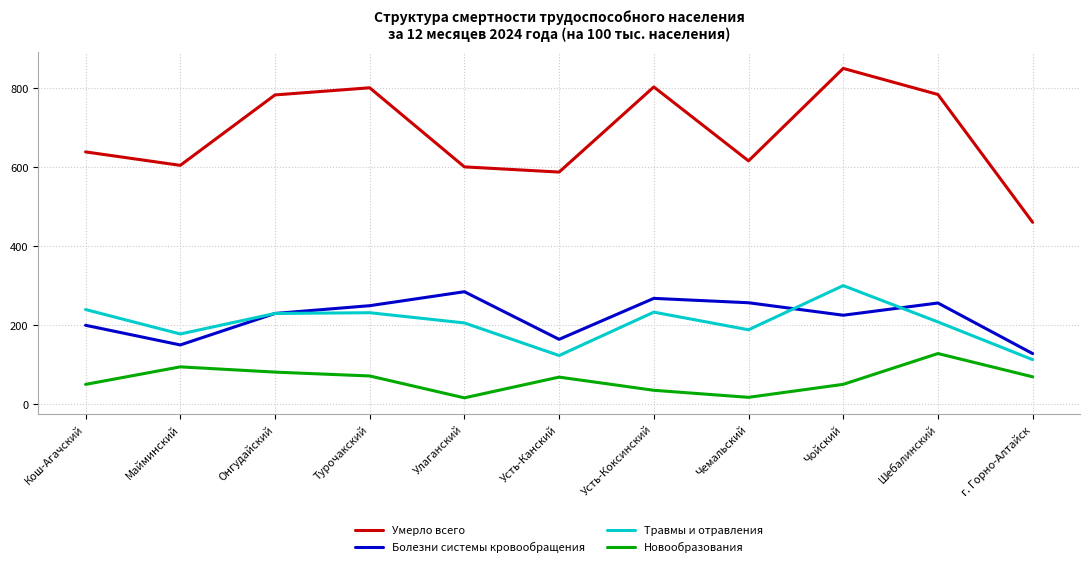

What is the average value of the Новообразования series?

61.8